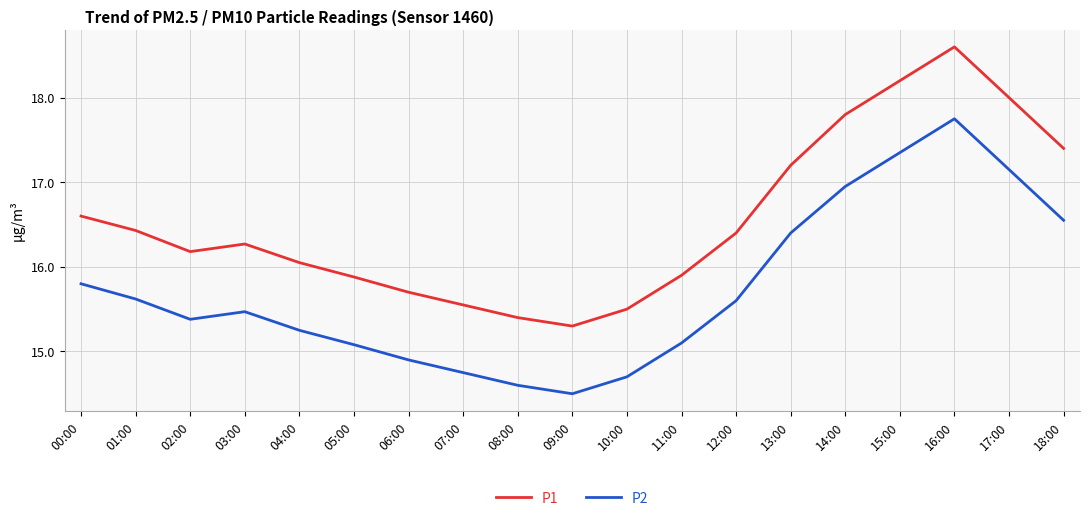

At which label does P2 first exceed 15?

00:00